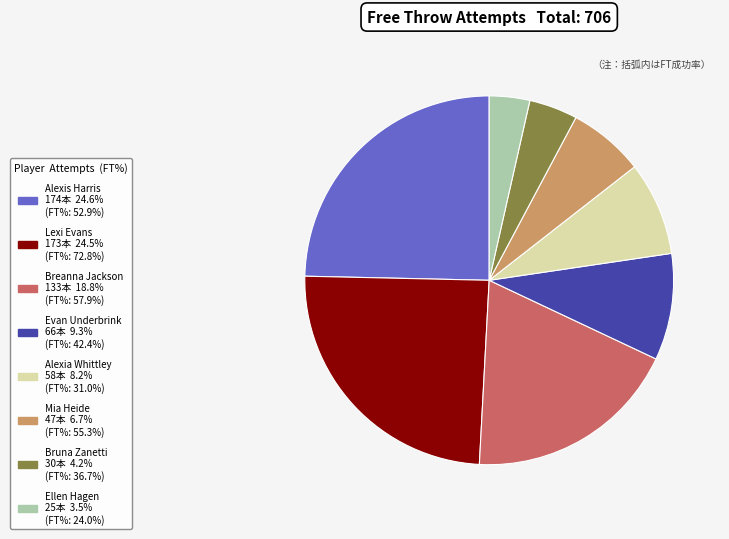

Does any single category account for the majority?

No